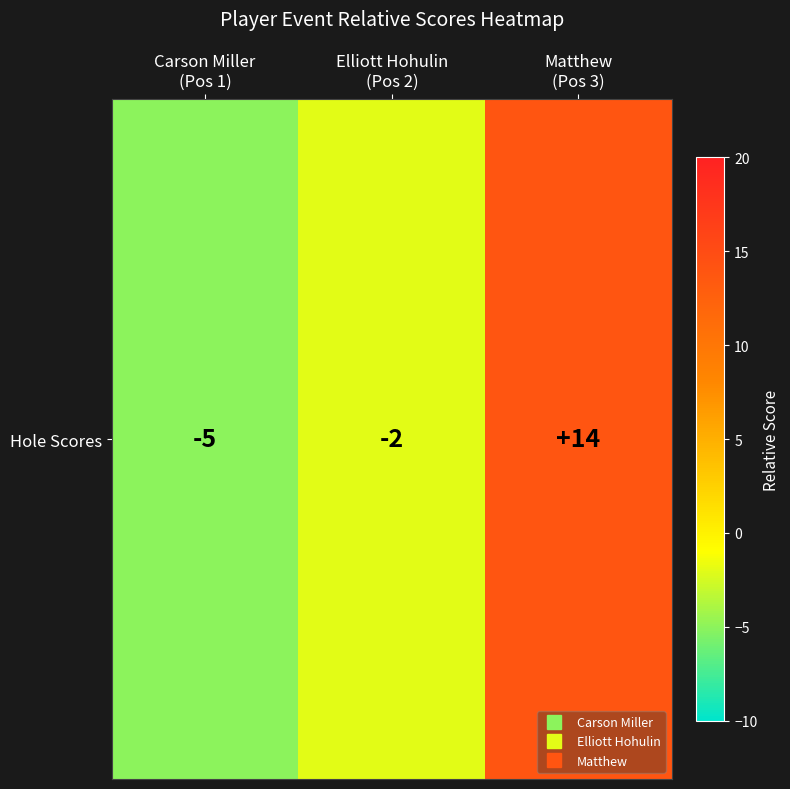

How many values are above zero?

1